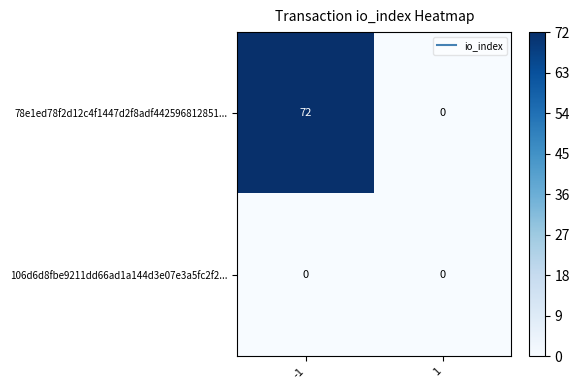

List the series in order of their overall mean, lowest first.

106d6d8fbe9211dd66ad1a144d3e07e3a5fc2f2..., 78e1ed78f2d12c4f1447d2f8adf442596812851...